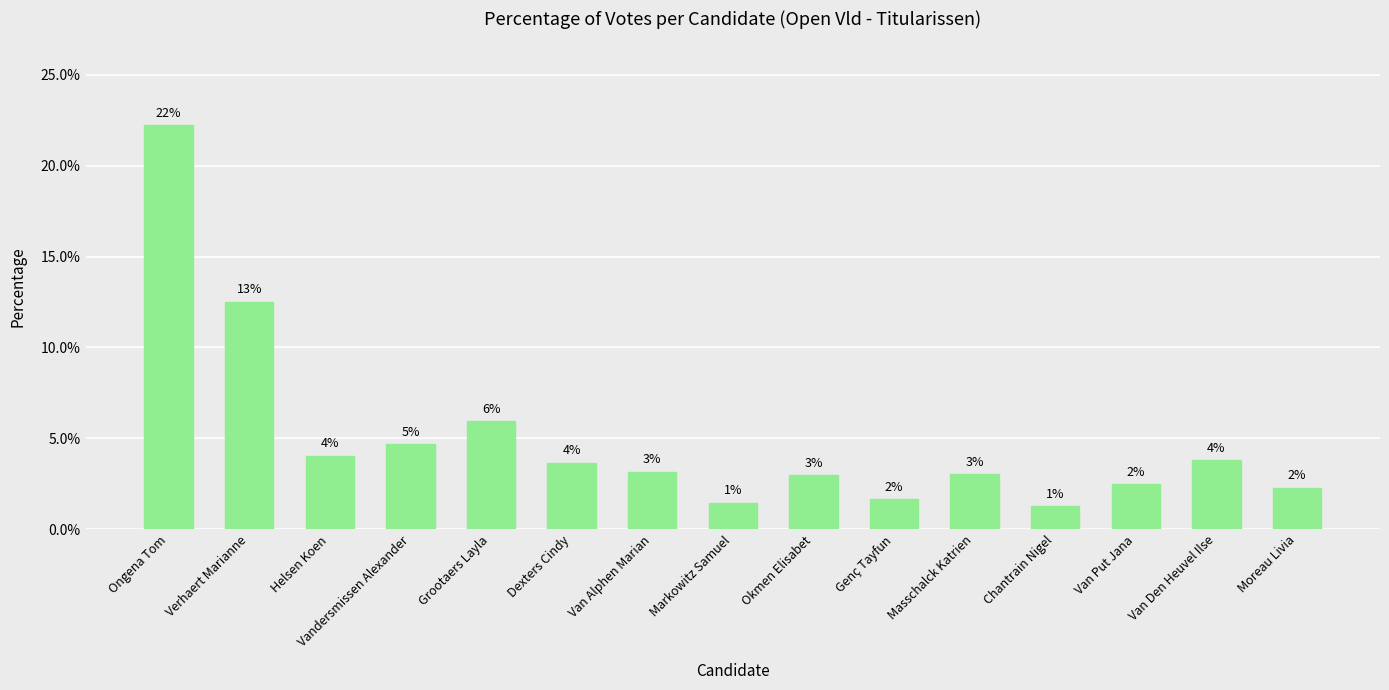

Reading right to left, transcribe all the data shown in this chart.

2.3	3.8	2.5	1.3	3.0	1.6	3.0	1.5	3.2	3.7	5.9	4.7	4.0	12.5	22.2